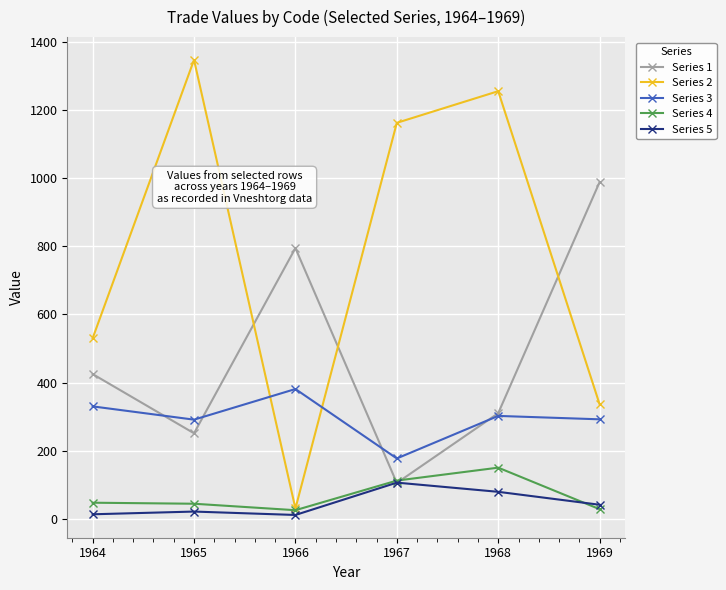

Rank the series by their maximum value, from highest to lowest.

Series 2, Series 1, Series 3, Series 4, Series 5